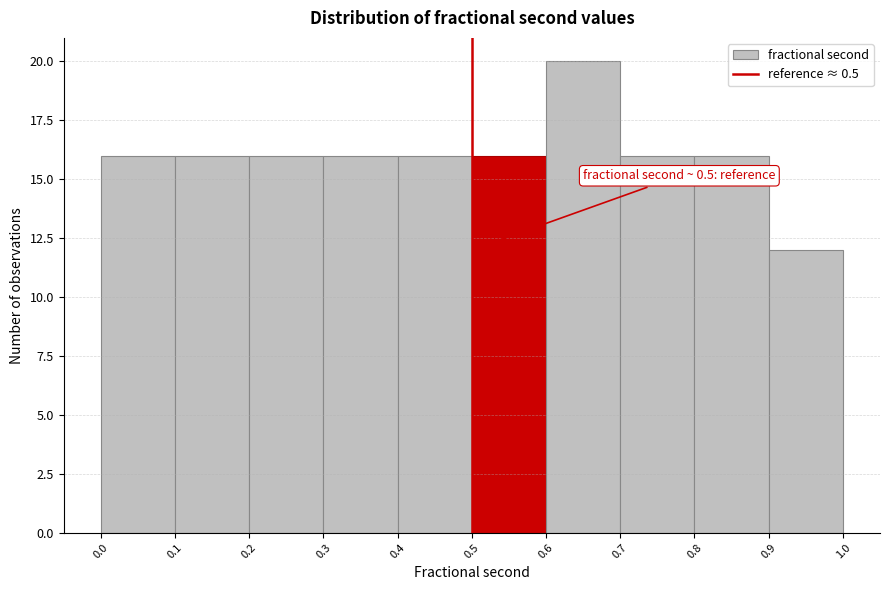

Which range on the x-axis has the tallest bar?

0.6 to 0.7